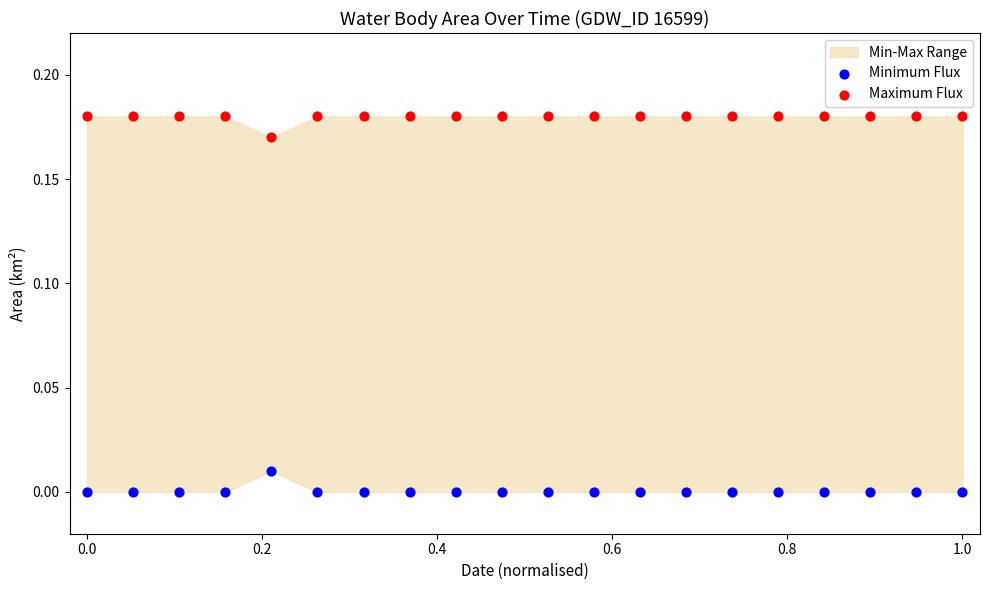

Which series contains the lowest Y value?

Minimum Flux